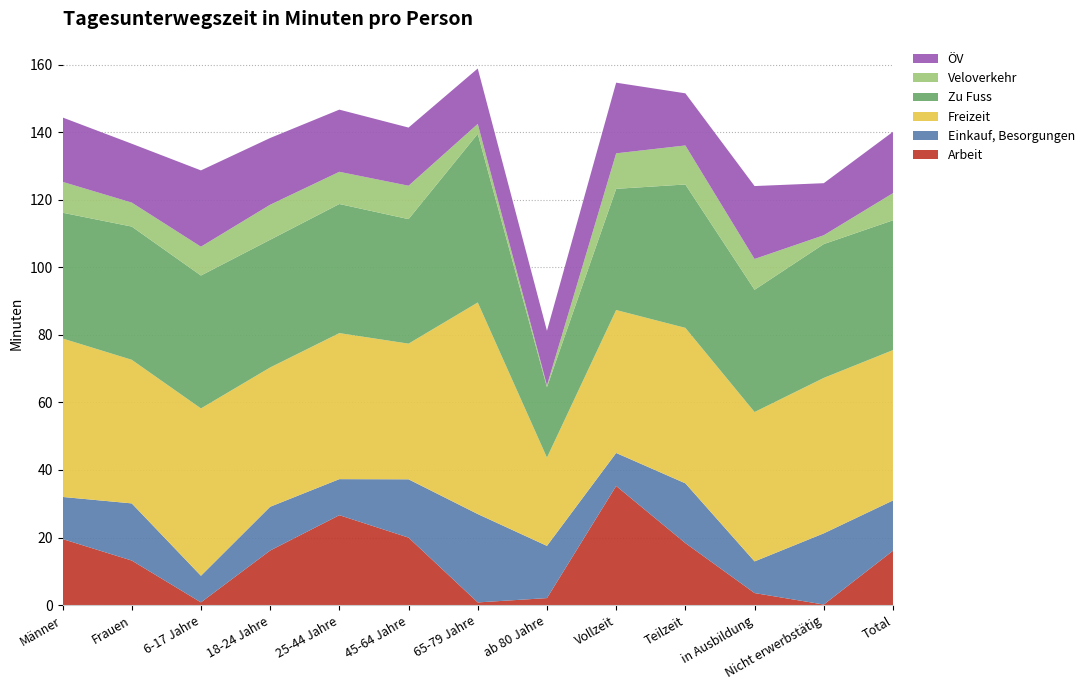

Reading left to right, what are all the values shown in this chart?

Arbeit: Männer=19.6	Frauen=13.2	6-17 Jahre=0.8	18-24 Jahre=16.1	25-44 Jahre=26.6	45-64 Jahre=20.0	65-79 Jahre=0.8	ab 80 Jahre=2.1	Vollzeit=35.3	Teilzeit=18.4	in Ausbildung=3.6	Nicht erwerbstätig=0.2	Total=16.1
Einkauf, Besorgungen: Männer=12.5	Frauen=16.9	6-17 Jahre=7.9	18-24 Jahre=13.0	25-44 Jahre=10.7	45-64 Jahre=17.3	65-79 Jahre=26.2	ab 80 Jahre=15.5	Vollzeit=9.8	Teilzeit=17.7	in Ausbildung=9.4	Nicht erwerbstätig=21.1	Total=14.9
Freizeit: Männer=46.9	Frauen=42.5	6-17 Jahre=49.5	18-24 Jahre=41.2	25-44 Jahre=43.2	45-64 Jahre=40.2	65-79 Jahre=62.6	ab 80 Jahre=26.1	Vollzeit=42.3	Teilzeit=46.0	in Ausbildung=44.2	Nicht erwerbstätig=46.0	Total=44.5
Zu Fuss: Männer=37.2	Frauen=39.5	6-17 Jahre=39.4	18-24 Jahre=37.8	25-44 Jahre=38.2	45-64 Jahre=36.9	65-79 Jahre=49.9	ab 80 Jahre=20.9	Vollzeit=35.9	Teilzeit=42.5	in Ausbildung=36.2	Nicht erwerbstätig=39.6	Total=38.4
Veloverkehr: Männer=9.1	Frauen=7.1	6-17 Jahre=8.5	18-24 Jahre=10.4	25-44 Jahre=9.5	45-64 Jahre=9.9	65-79 Jahre=2.9	ab 80 Jahre=0.5	Vollzeit=10.5	Teilzeit=11.6	in Ausbildung=9.1	Nicht erwerbstätig=2.6	Total=8.0
ÖV: Männer=19.1	Frauen=17.4	6-17 Jahre=22.6	18-24 Jahre=19.8	25-44 Jahre=18.4	45-64 Jahre=17.2	65-79 Jahre=16.4	ab 80 Jahre=16.2	Vollzeit=20.9	Teilzeit=15.4	in Ausbildung=21.6	Nicht erwerbstätig=15.4	Total=18.2